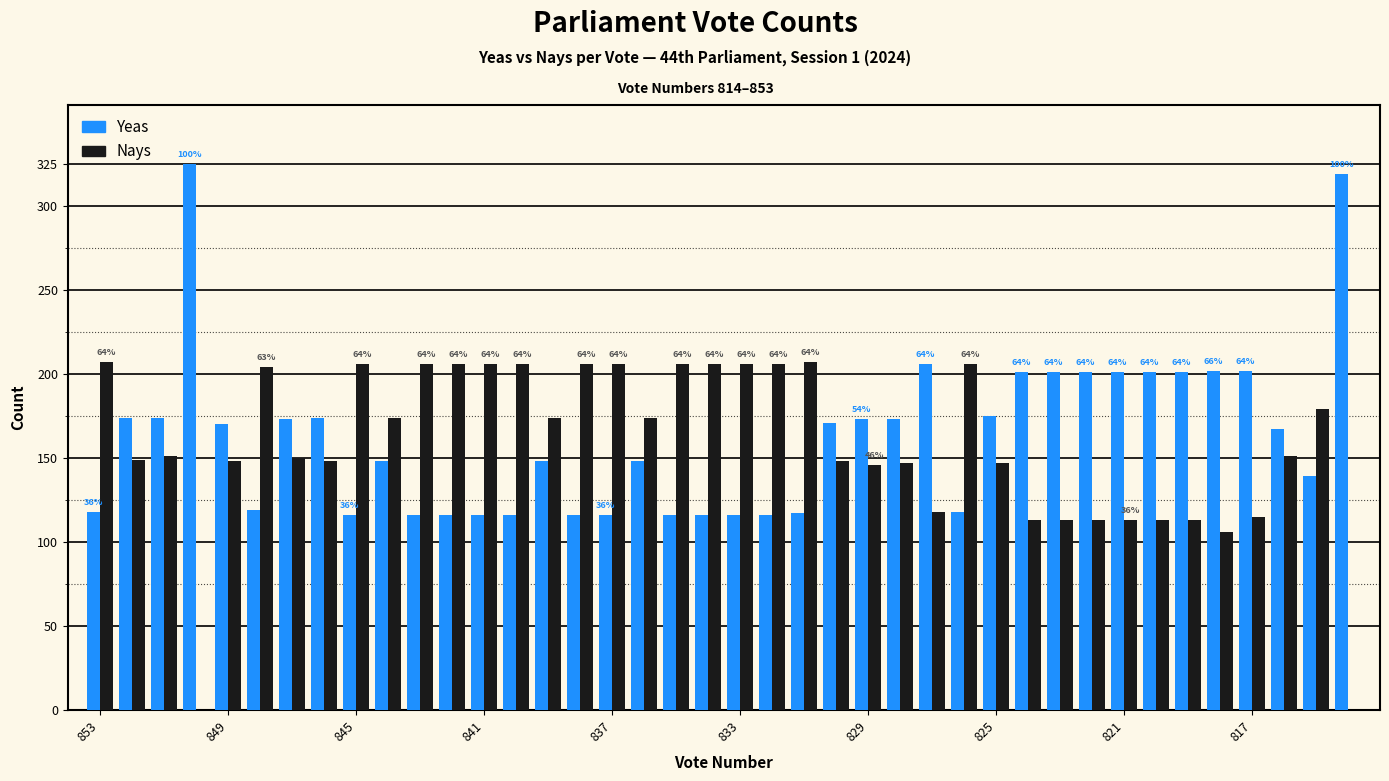

What is the sum of all Nays values?

6293